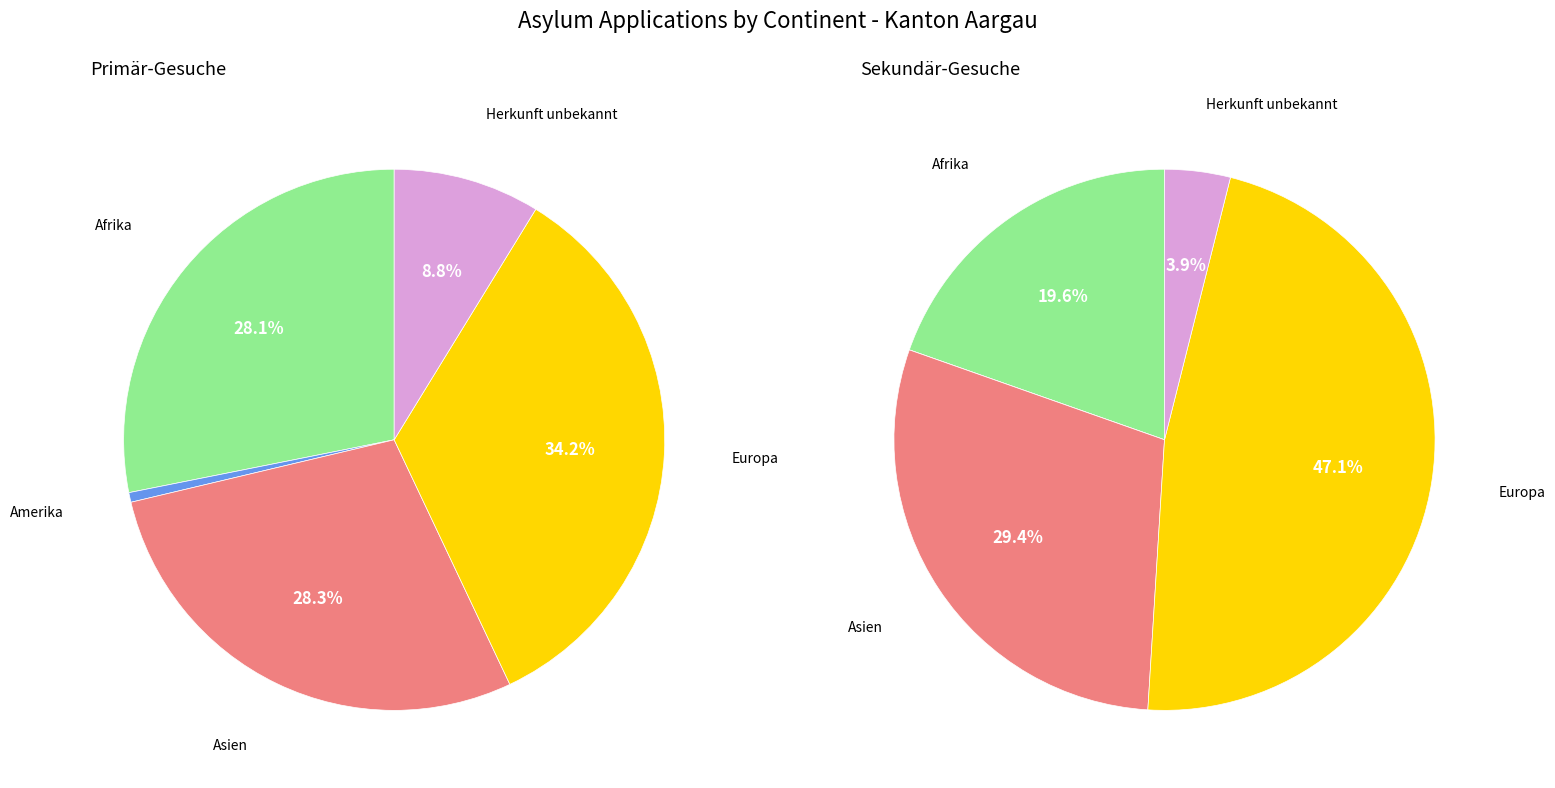

What percentage is NOT represented by Europa?

65.8%